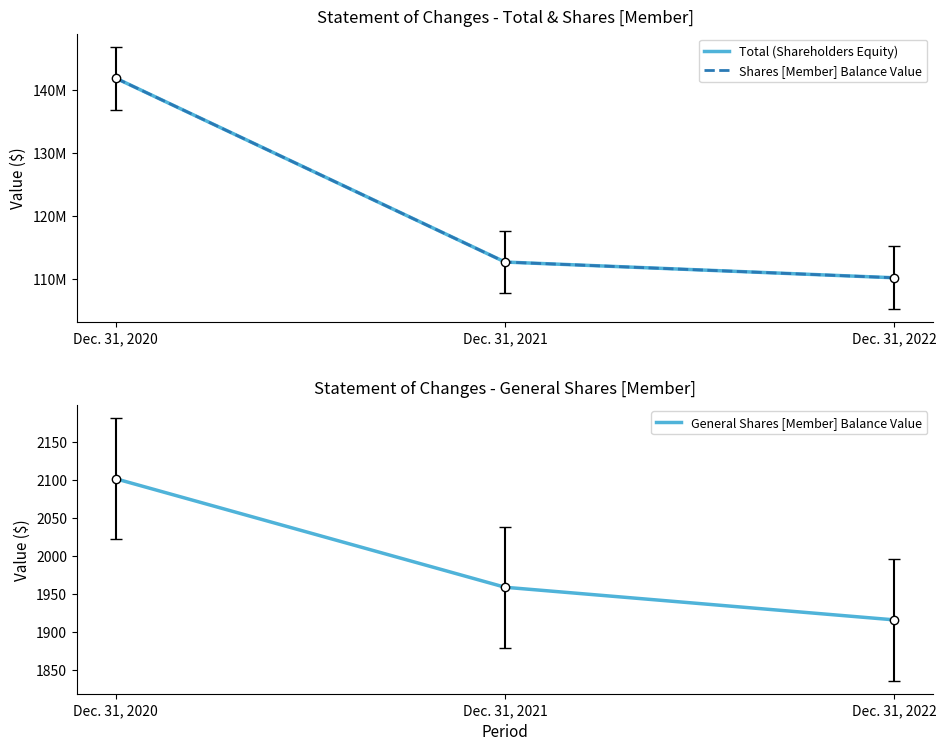

How many lines are shown in the chart?

3